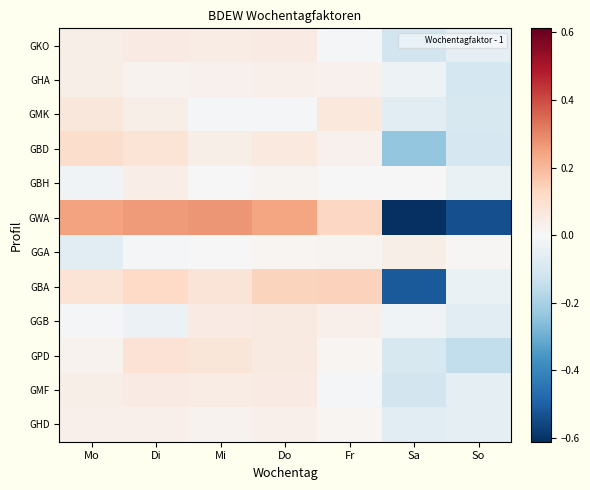

Count the number of categories in the chart.

7